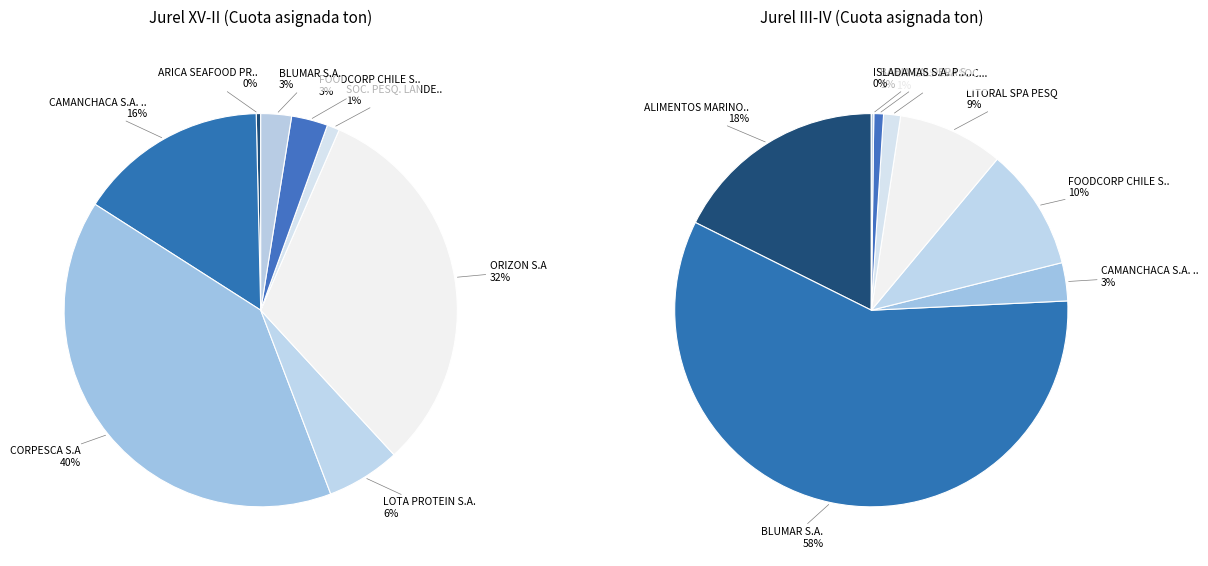

Which slice is the largest?

CORPESCA S.A